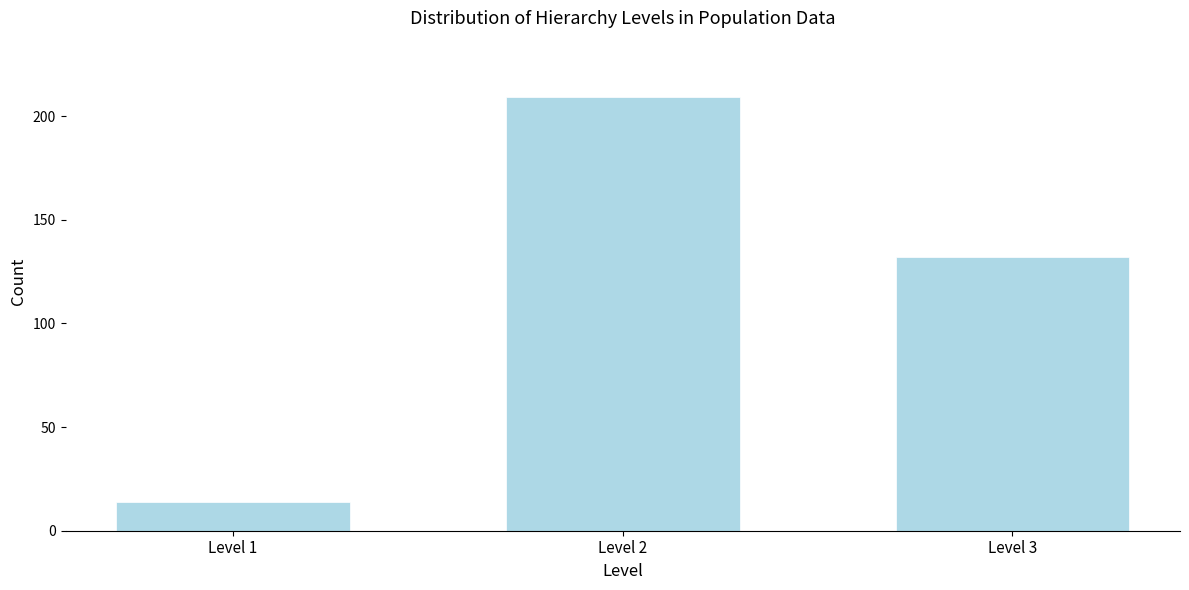

Reading left to right, transcribe all the data shown in this chart.

14	209	132